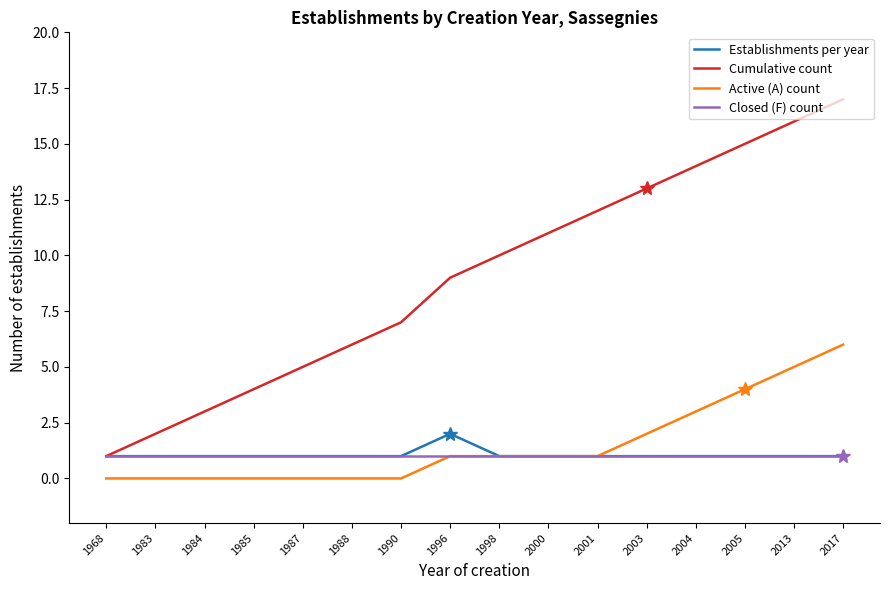

True or false: Active (A) count and Cumulative count intersect in this chart.

False